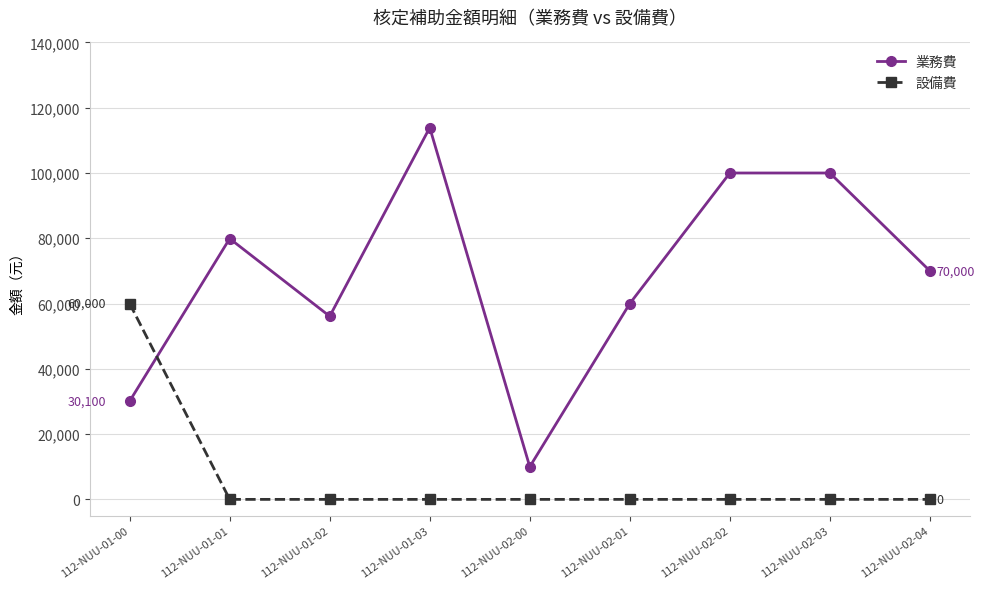

Does the chart display data point markers on the line(s)?

Yes